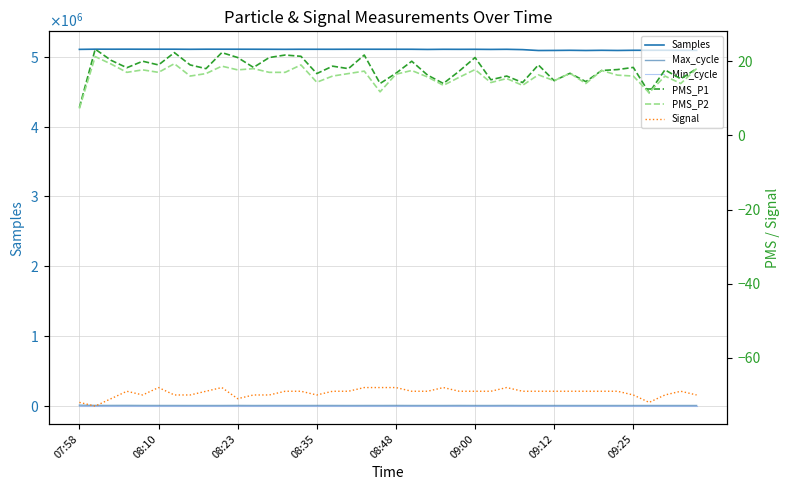

The Signal series shows -100.8 at 11. True or false?

False